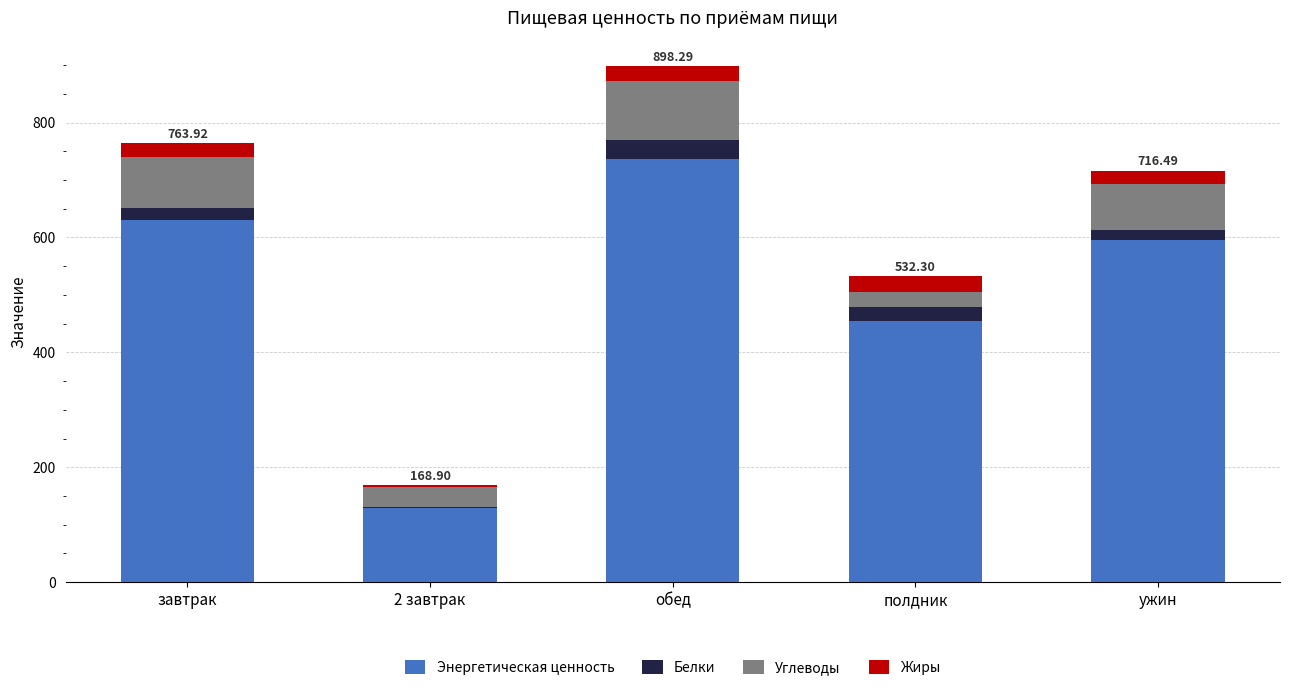

Which category has the highest value in the Энергетическая ценность series?

обед